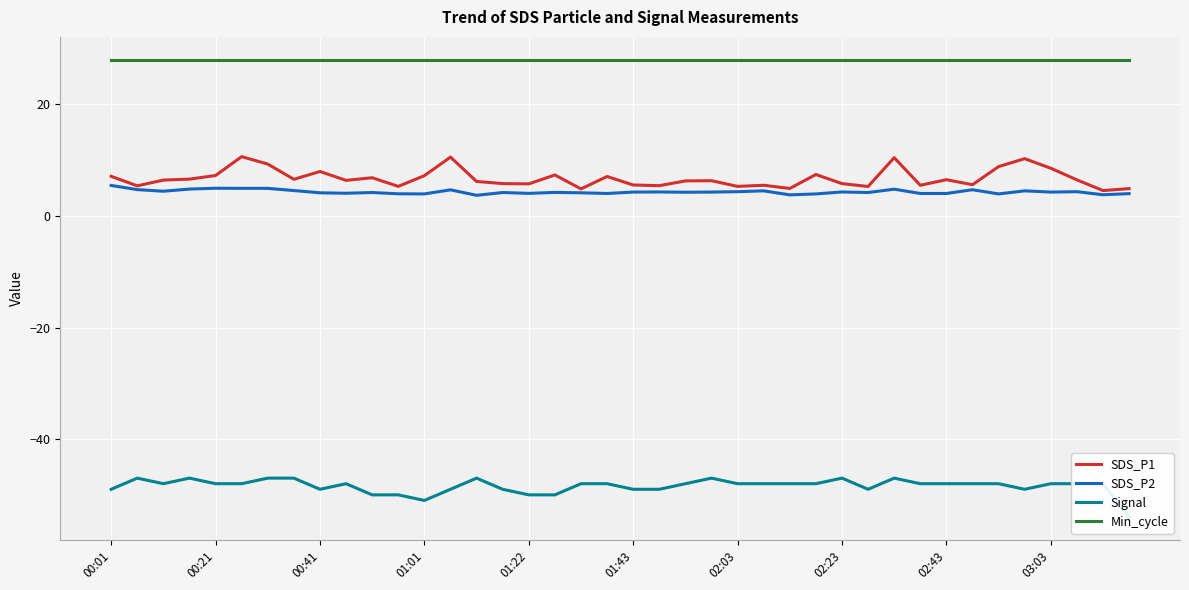

What are all the series names shown in the legend?

SDS_P1, SDS_P2, Signal, Min_cycle